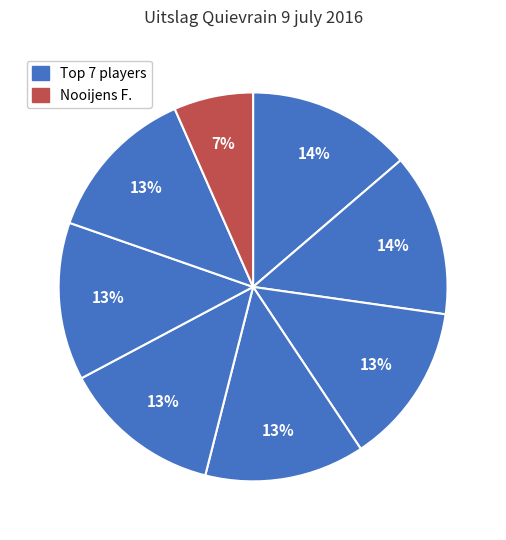

Does any single category account for the majority?

No